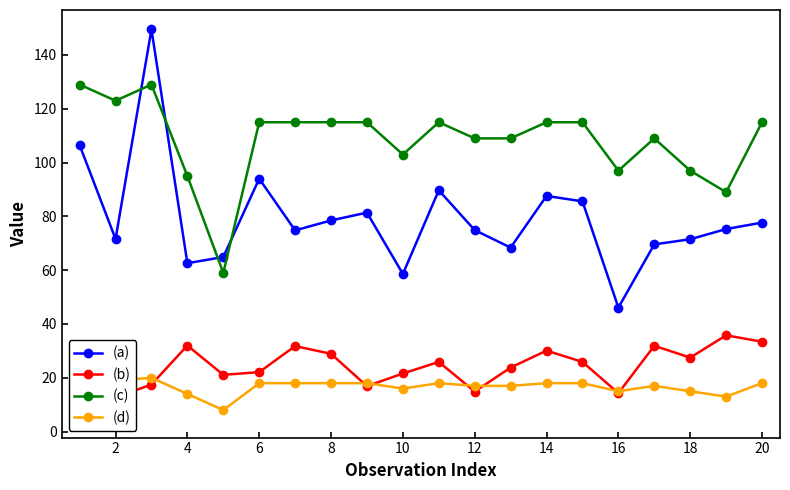

Which series has the largest total across all categories?

(c)